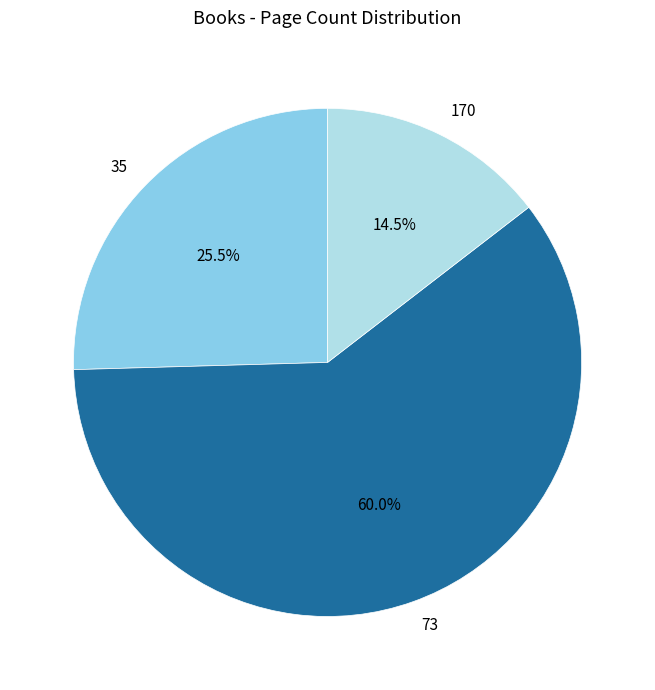

Count the number of slices in the pie.

3